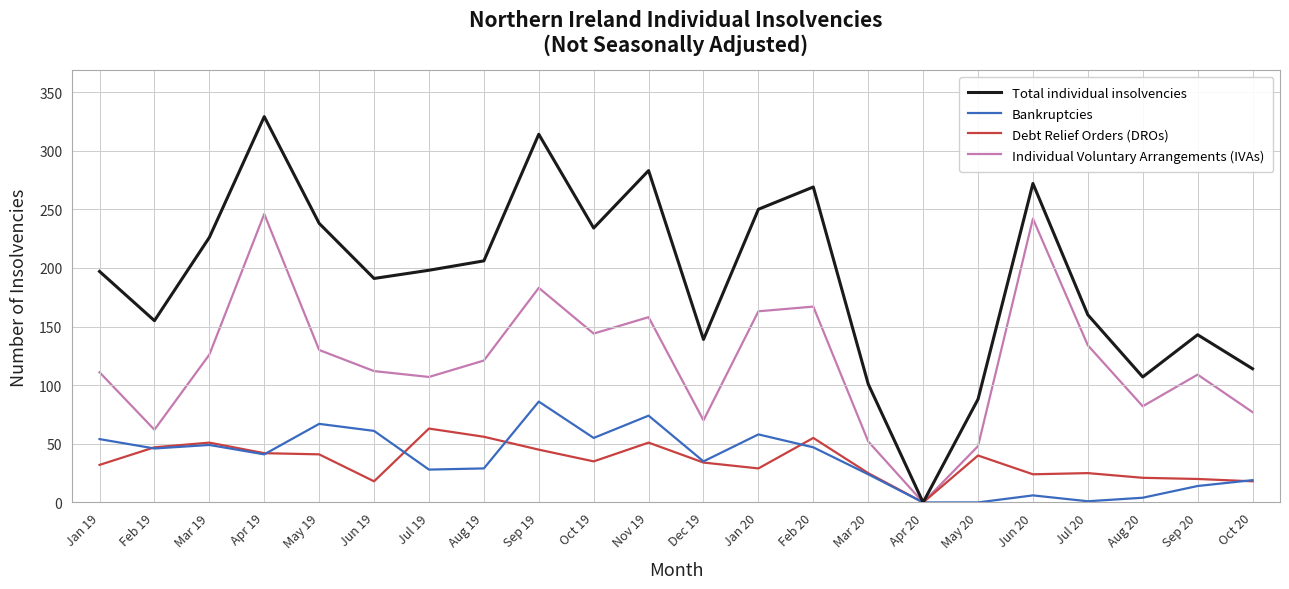

What is the maximum value shown in the chart?

329